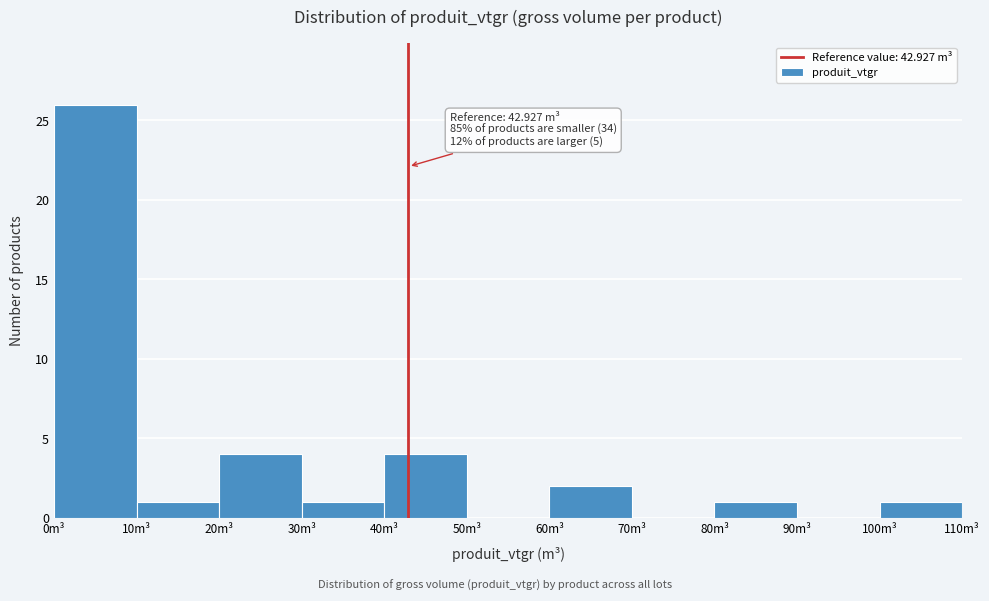

Over which range of the x-axis is the bar tallest?

0 to 10